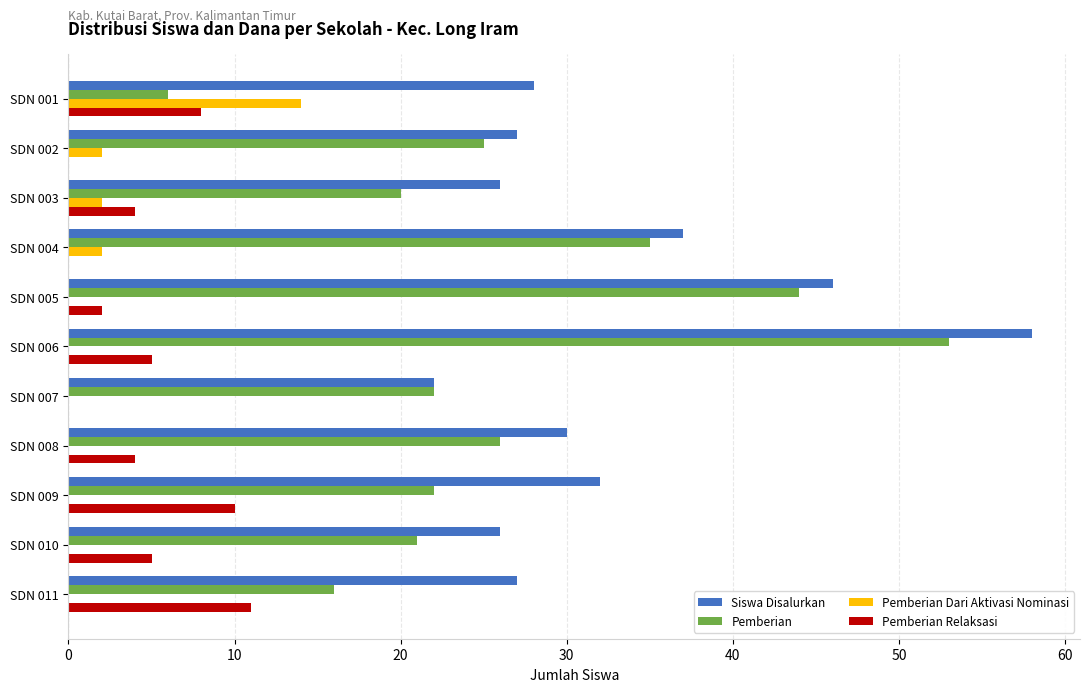

What is the sum of all Pemberian values?

290